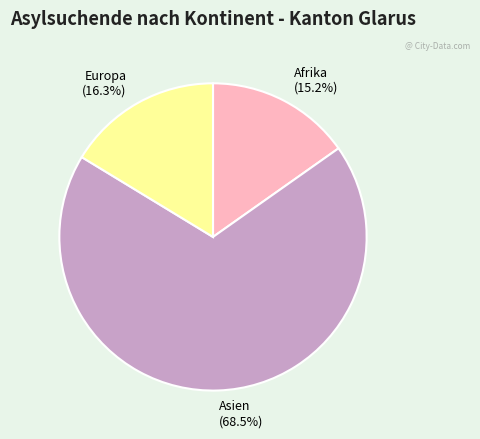

Between Afrika (15.2%) and Europa (16.3%), which is larger?

Europa (16.3%)